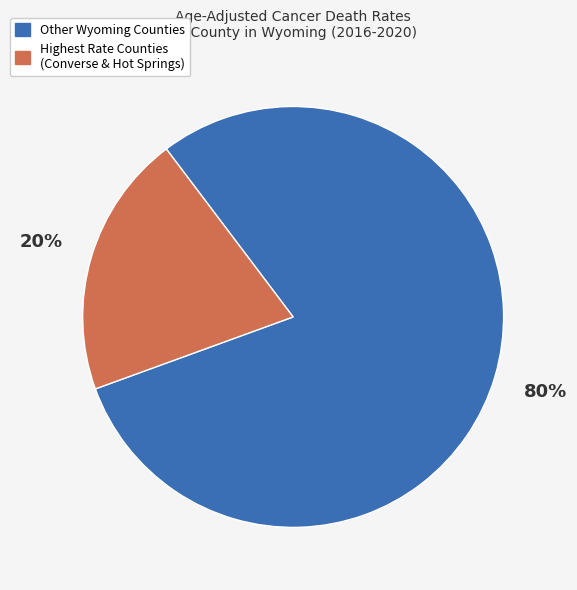

To the nearest percent, what is the average slice percentage?

50%